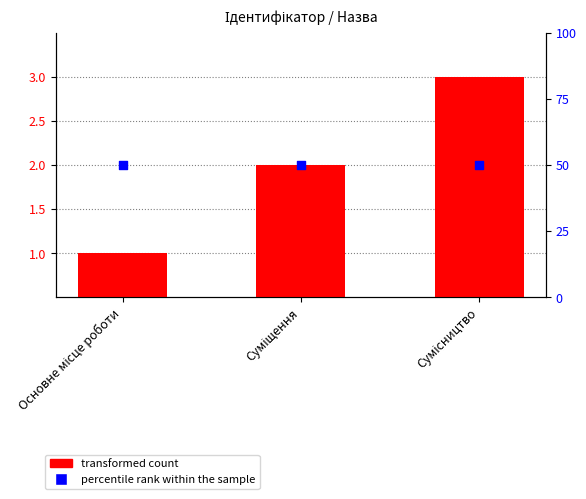

Which series has the largest total across all categories?

percentile rank within the sample